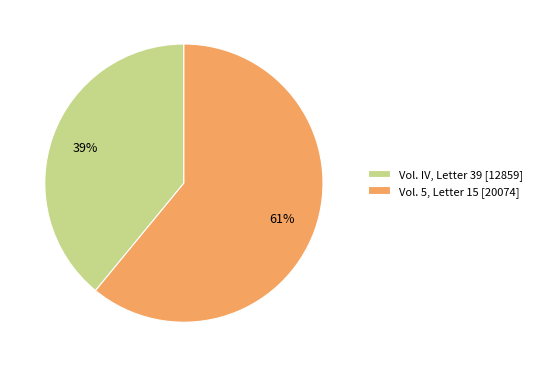

Does any single category account for the majority?

Yes